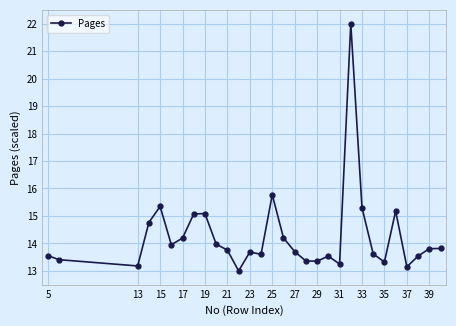

What is the minimum value shown in the chart?

13.0